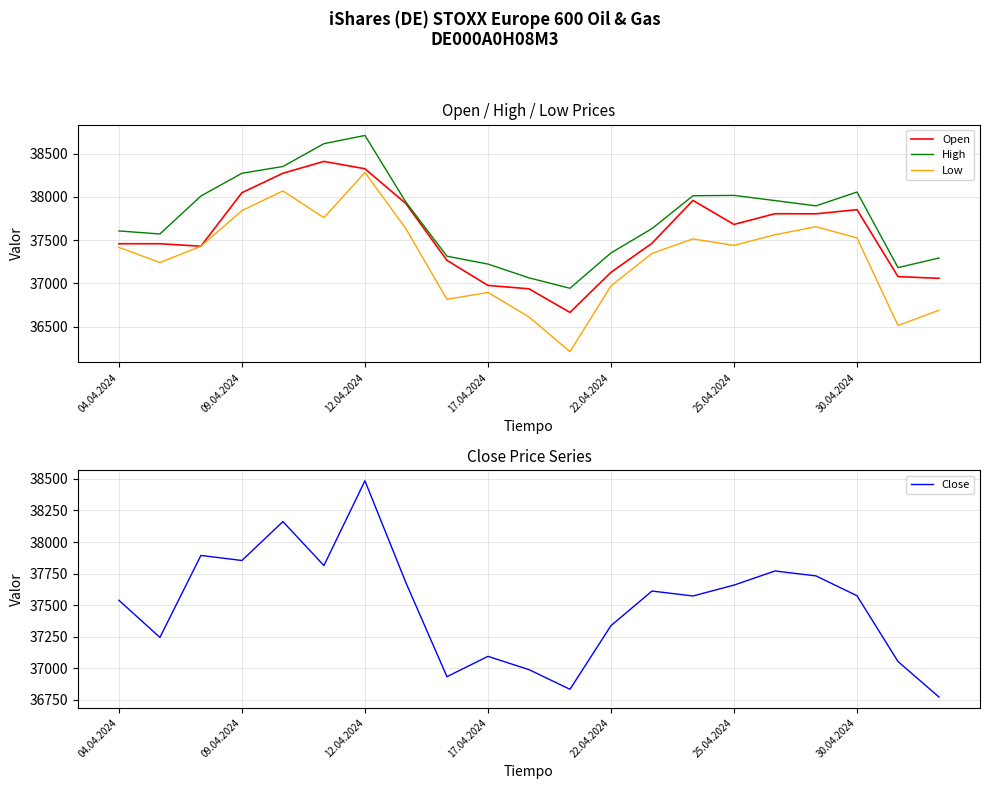

What is the difference between the second highest and second lowest values in the High series?

1551